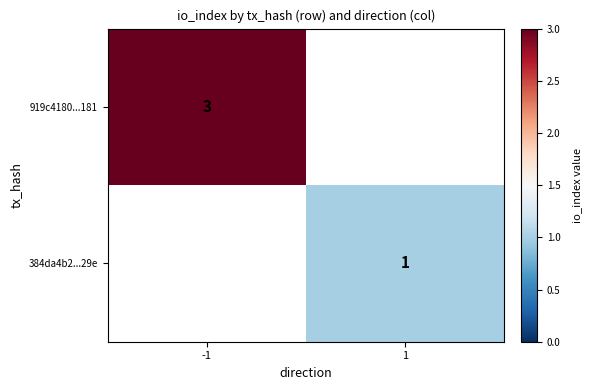

How many series are shown in this chart?

2